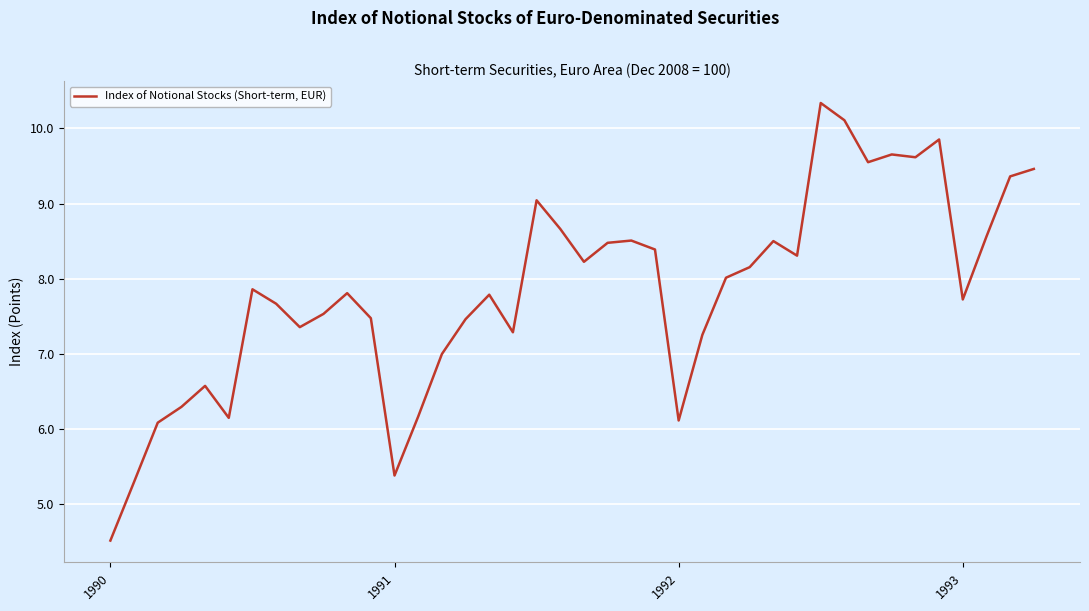

What is the difference between the maximum and minimum values?

5.8